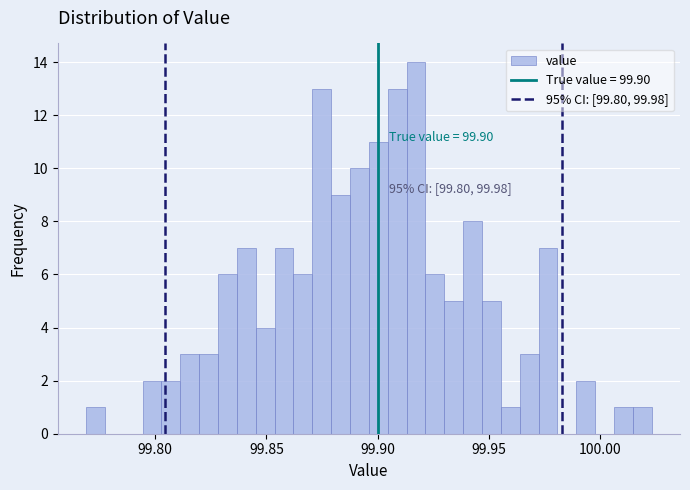

Read against the x-axis, roughly where is the centre of the tallest bar?

99.915